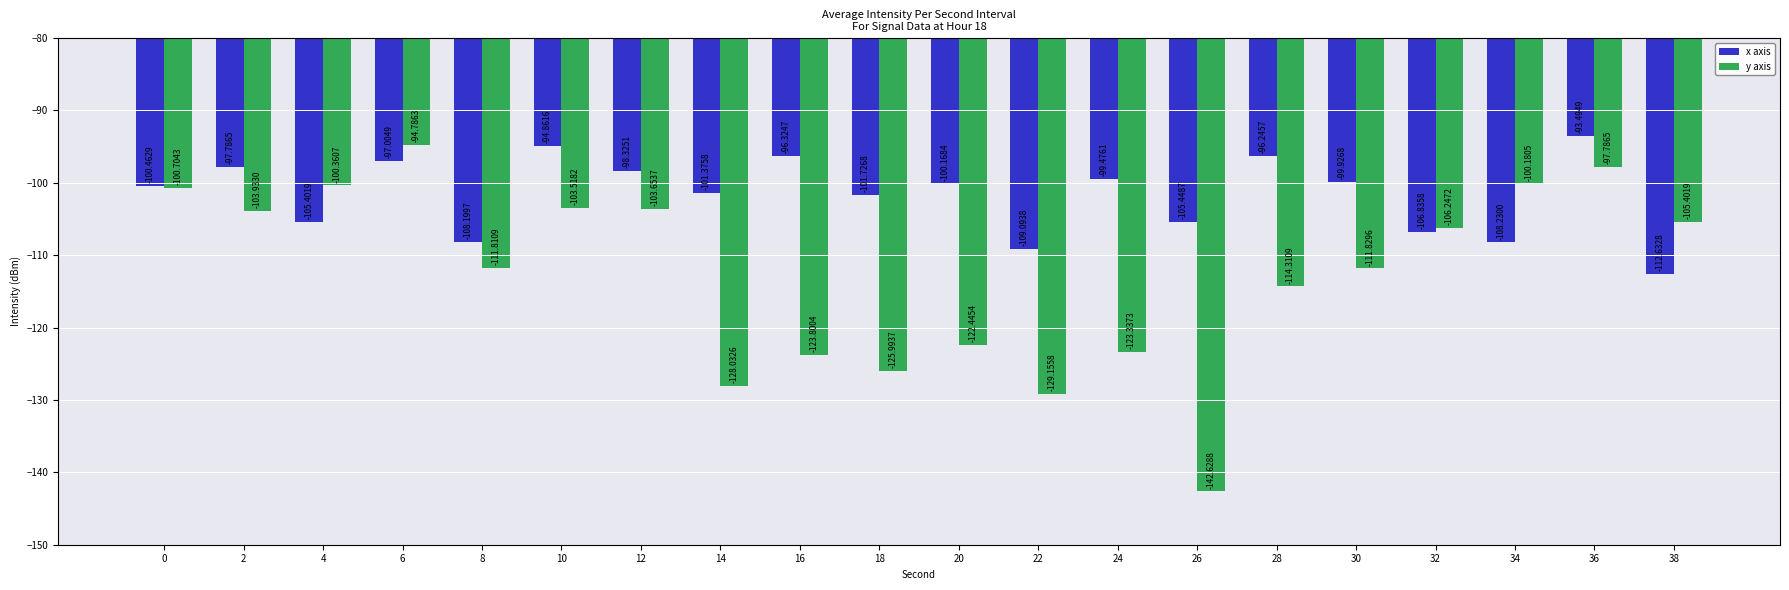

What is the sum of the y axis values at 16 and 30?

-235.6